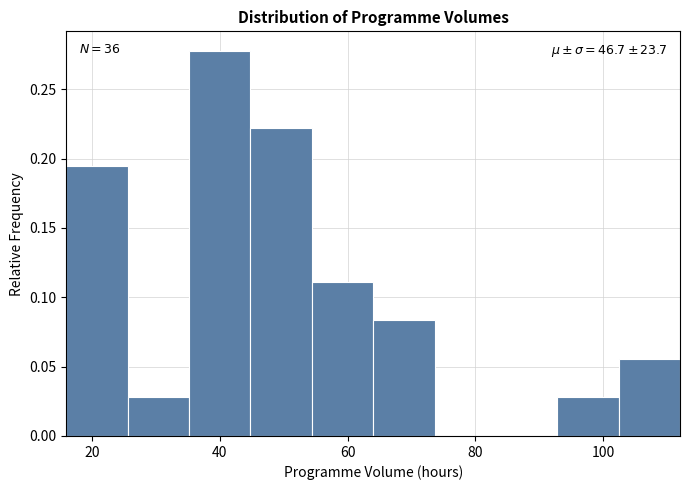

Over which range of the x-axis is the bar tallest?

35.2 to 44.8